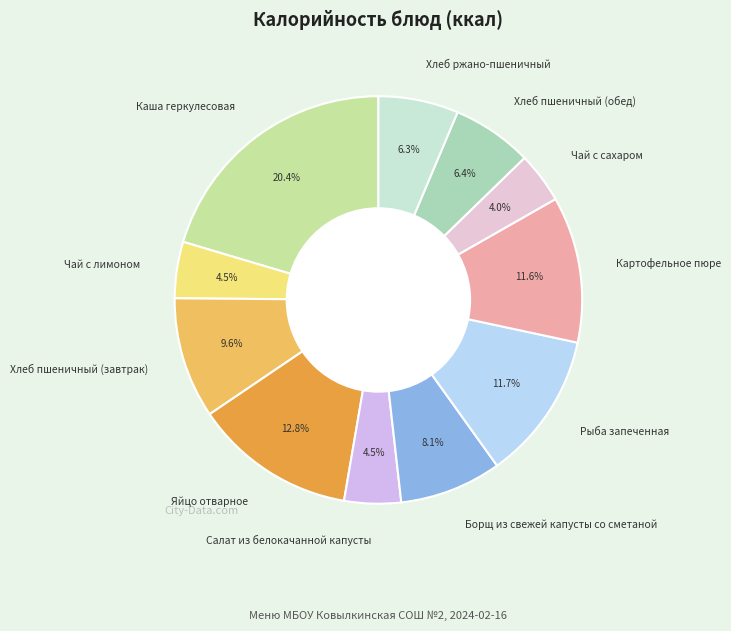

Approximately how many times larger is the value at Яйцо отварное compared to Картофельное пюре?

1.1